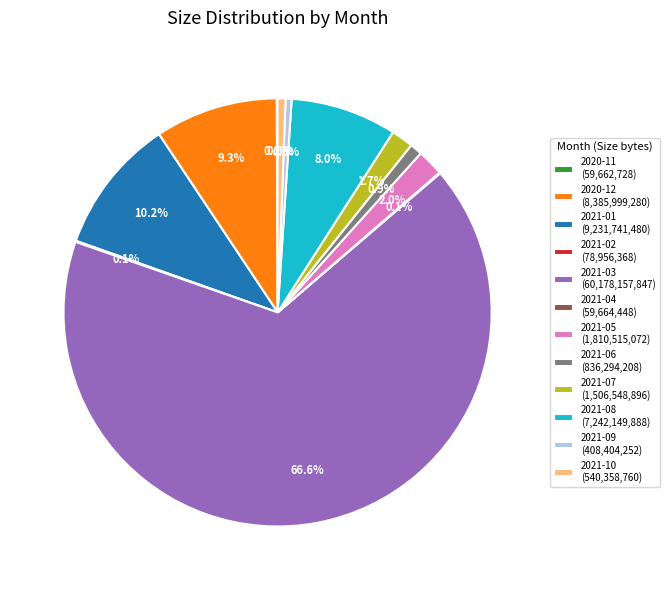

To the nearest percent, what is the combined percentage of 2021-08 and 2020-12?

17%